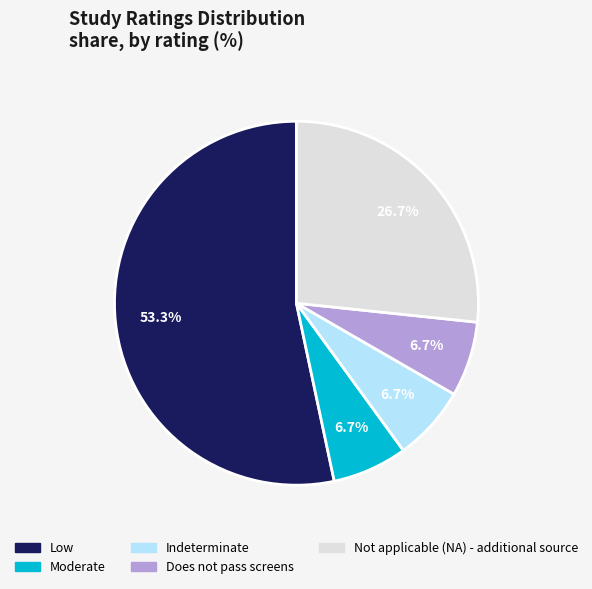

What percentage is the Not applicable (NA) - additional source slice, to the nearest percent?

27%